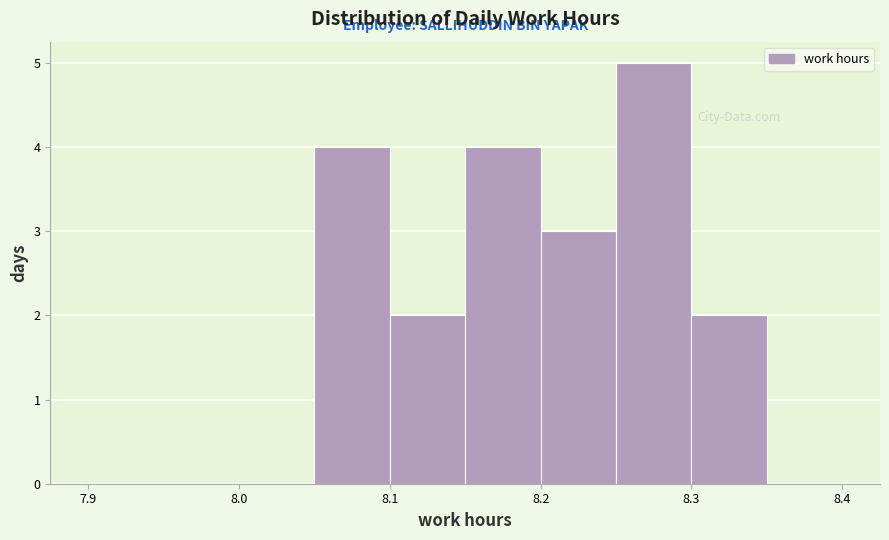

Which range on the x-axis has the tallest bar?

8.25 to 8.30